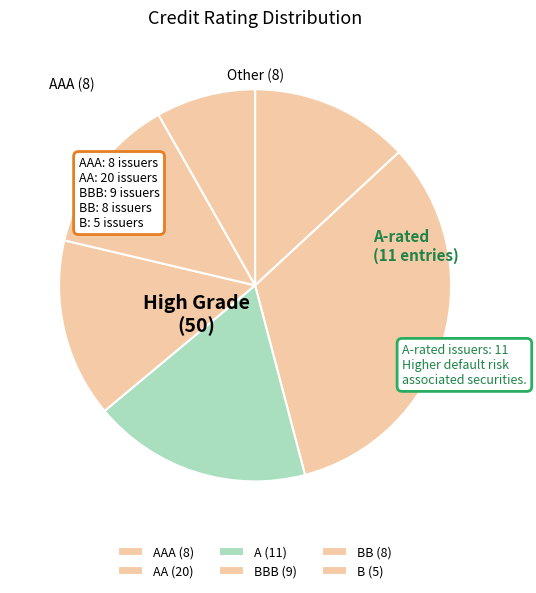

Does BBB account for over 50% of the chart?

No